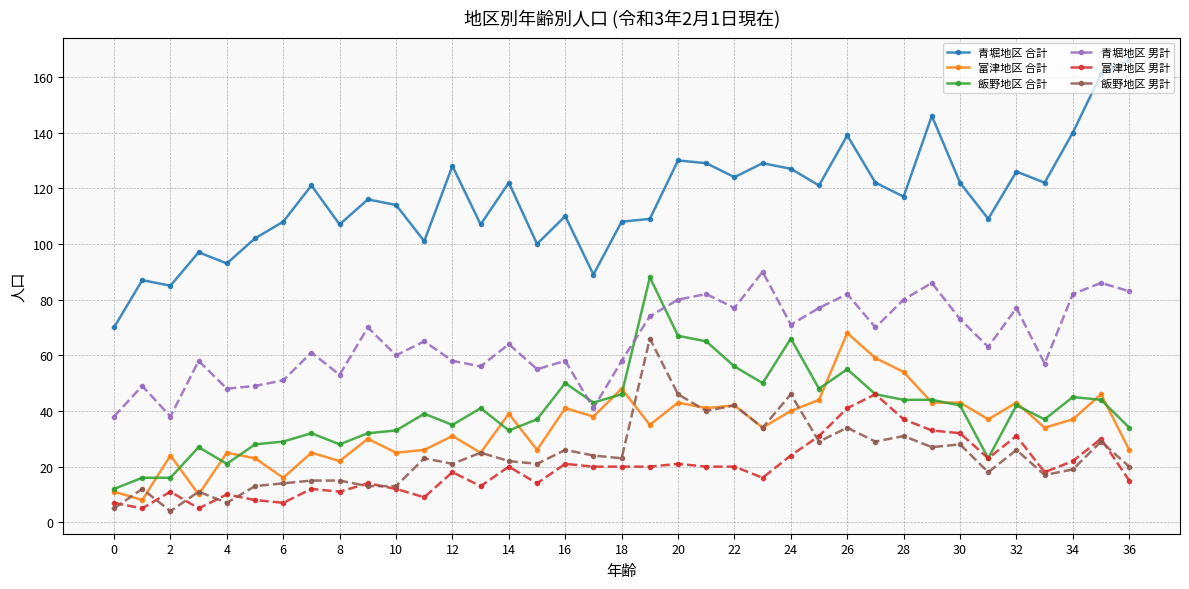

Which series has the largest total across all categories?

青堀地区 合計